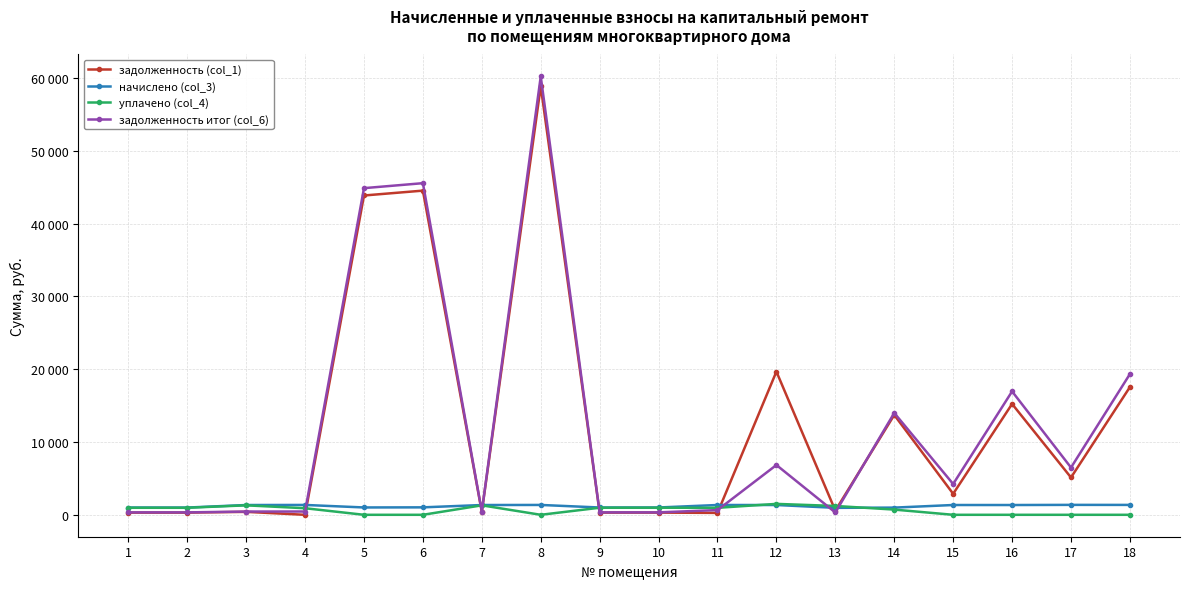

What is the difference between the уплачено (col_4) values at 17 and 2?

963.6